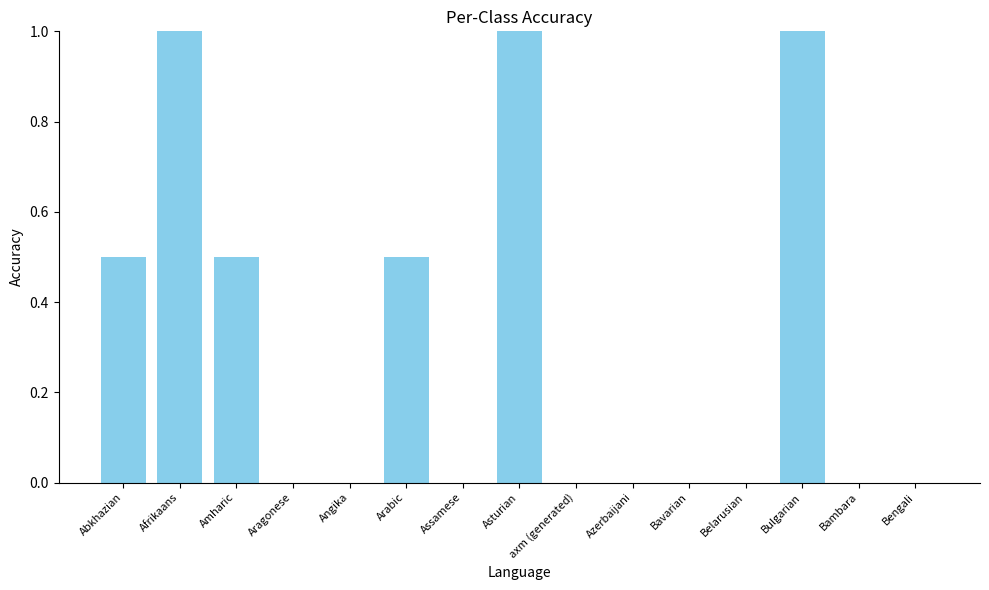

Count the values in the range 0 to 1.

15